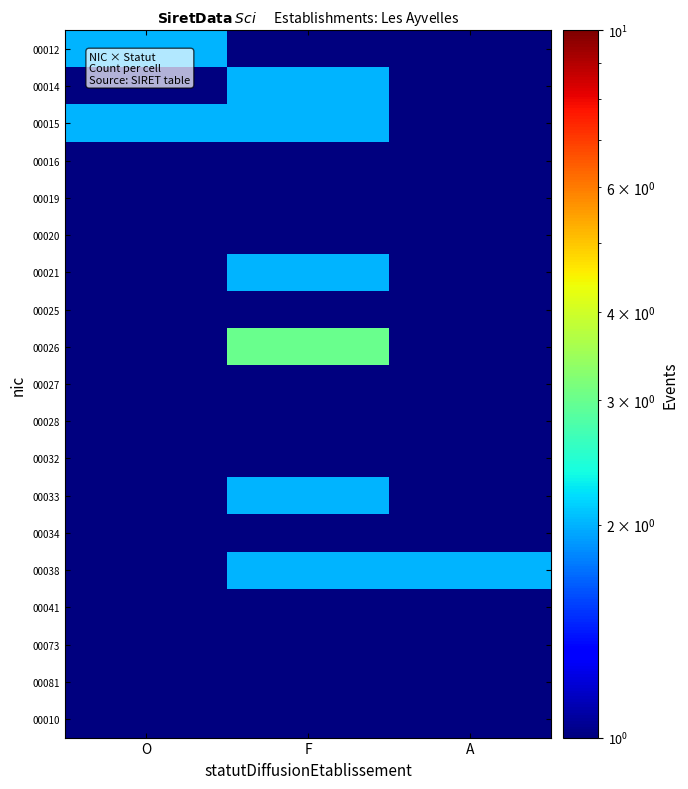

At which category is the sum across all series the highest?

F